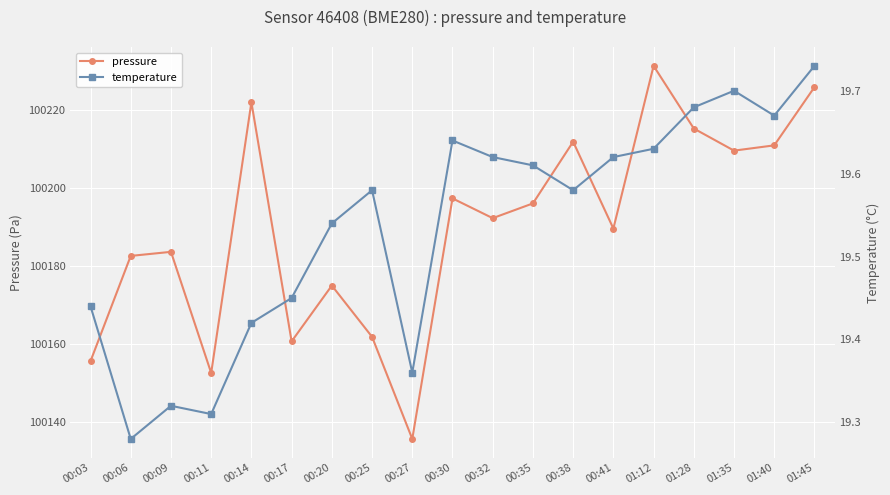

What is the maximum value shown in the chart?

100231.2